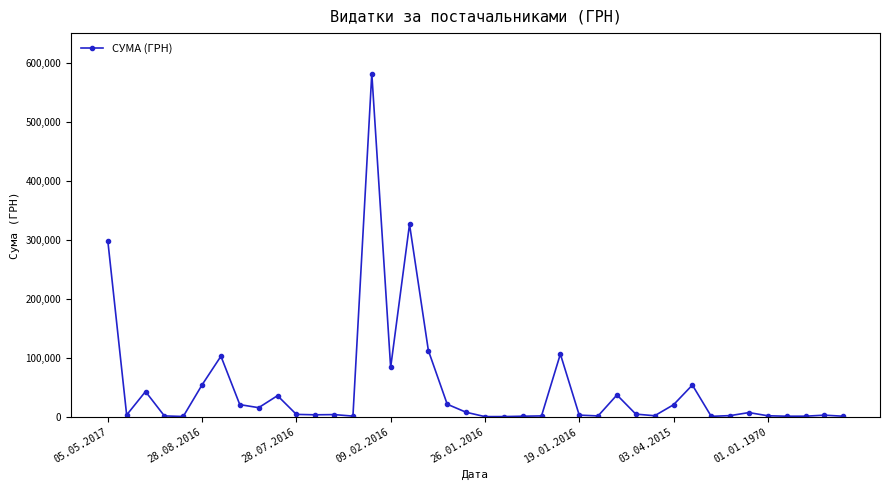

How many values are below 3828?

20